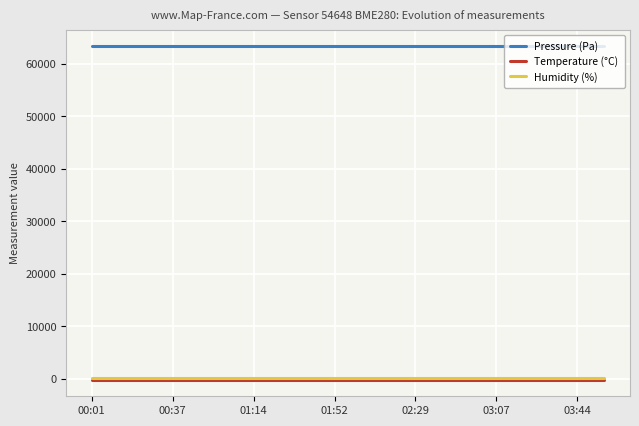

True or false: Temperature (°C) and Pressure (Pa) intersect in this chart.

False